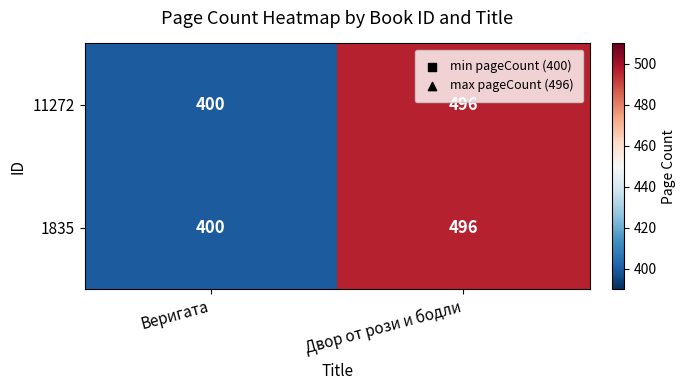

The 11272 series shows 400 at Веригата. True or false?

True